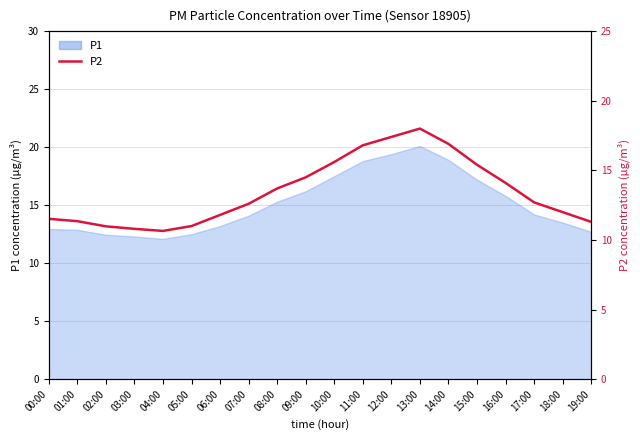

At which category does the data reach its first local peak?

13:00